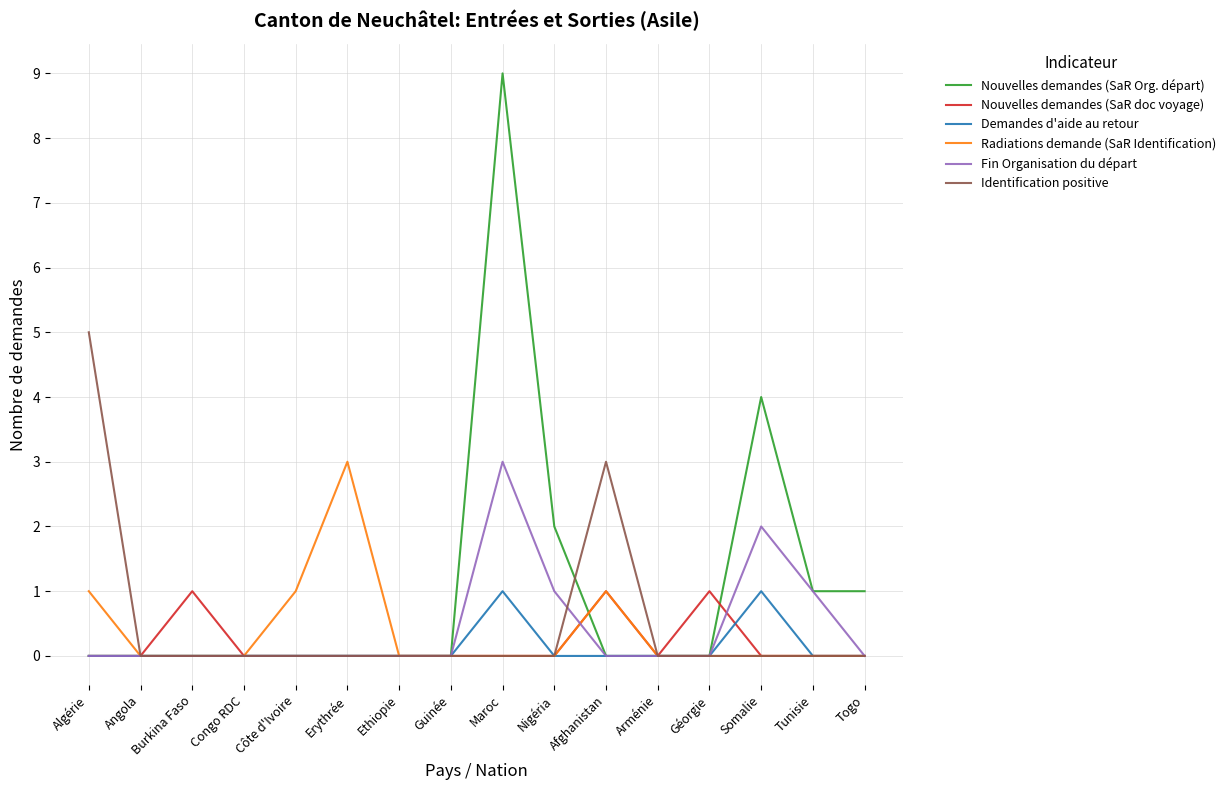

What position from the left is Somalie?

14